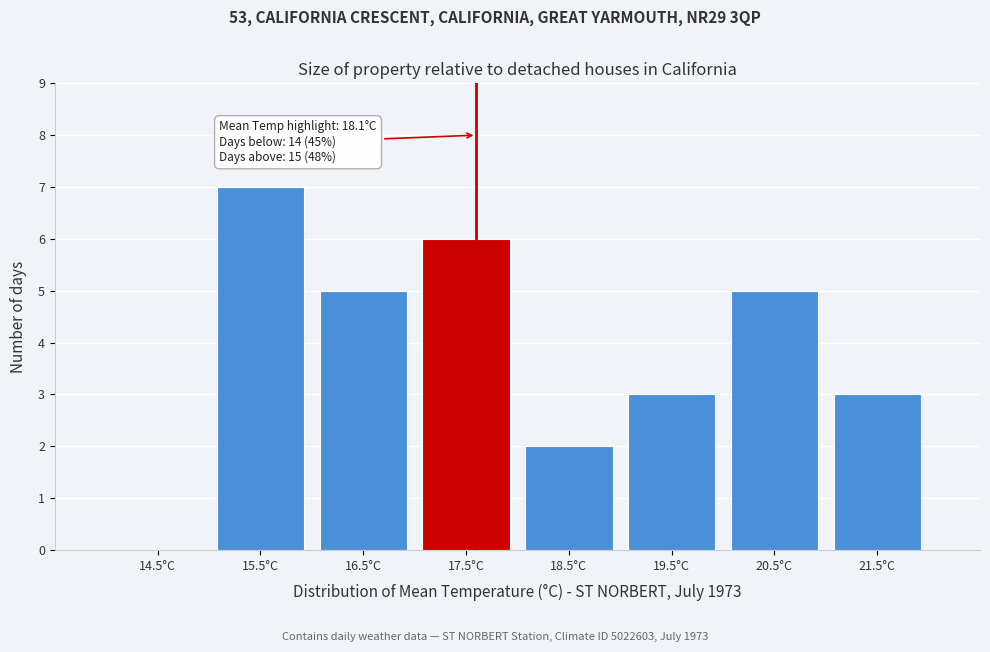

Reading right to left, what are all the values shown in this chart?

21.5°C=3	20.5°C=5	19.5°C=3	18.5°C=2	17.5°C=6	16.5°C=5	15.5°C=7	14.5°C=0